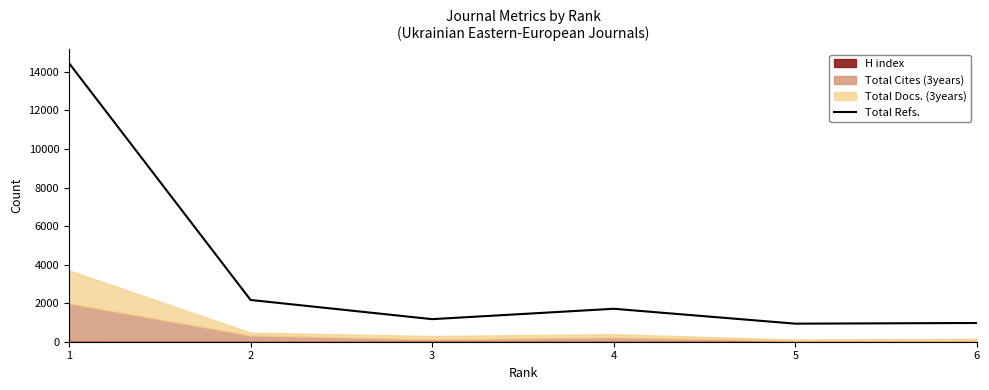

How many interior local peaks (higher than both neighbors) does the data have?

1